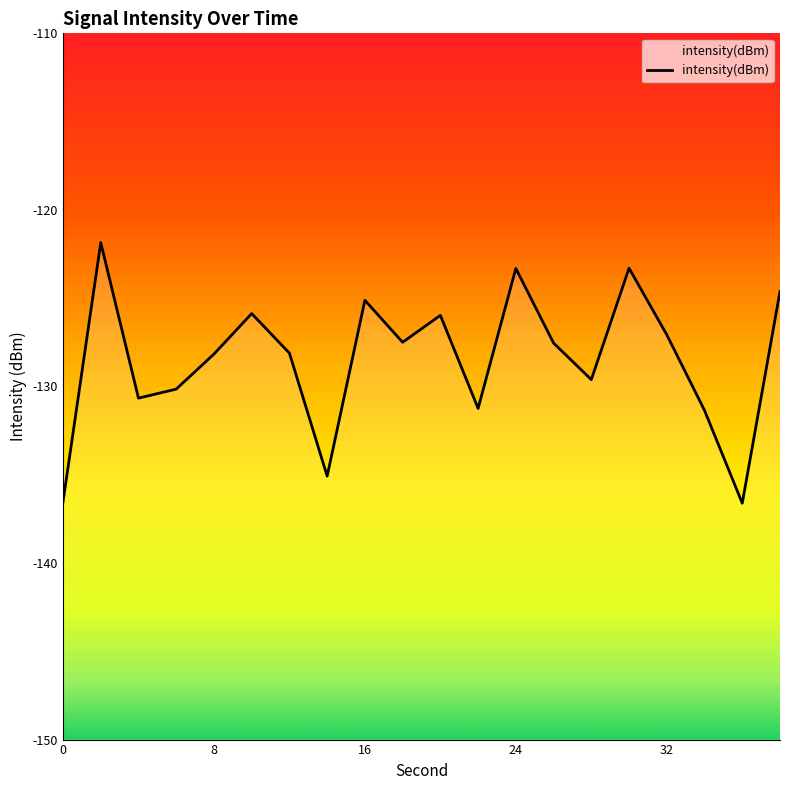

Which category has the lowest value across all series?

36